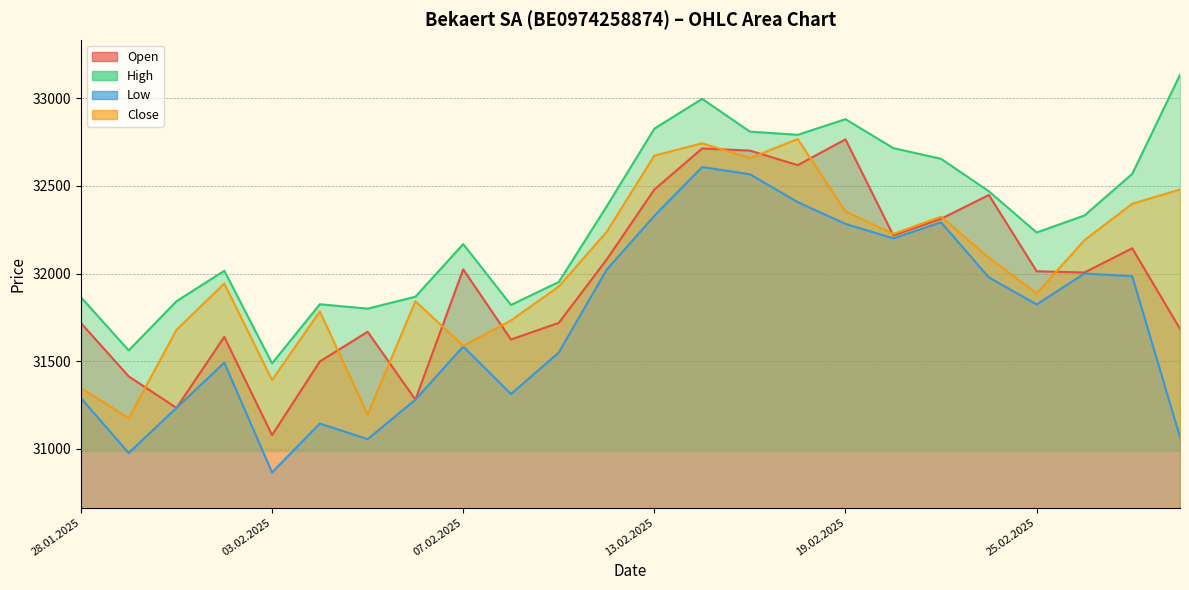

Reading right to left, transcribe all the data shown in this chart.

Open: 28.02.2025=31685	27.02.2025=32144	26.02.2025=32006	25.02.2025=32013	24.02.2025=32448	21.02.2025=32312	20.02.2025=32218	19.02.2025=32765	18.02.2025=32618	17.02.2025=32701	14.02.2025=32713	13.02.2025=32479	12.02.2025=32079	11.02.2025=31719	10.02.2025=31624	07.02.2025=32024	06.02.2025=31281	05.02.2025=31668	04.02.2025=31499	03.02.2025=31079	31.01.2025=31639	30.01.2025=31234	29.01.2025=31414	28.01.2025=31718
High: 28.02.2025=33133	27.02.2025=32568	26.02.2025=32331	25.02.2025=32234	24.02.2025=32469	21.02.2025=32654	20.02.2025=32715	19.02.2025=32880	18.02.2025=32791	17.02.2025=32809	14.02.2025=32996	13.02.2025=32826	12.02.2025=32382	11.02.2025=31952	10.02.2025=31821	07.02.2025=32168	06.02.2025=31868	05.02.2025=31800	04.02.2025=31825	03.02.2025=31488	31.01.2025=32016	30.01.2025=31842	29.01.2025=31562	28.01.2025=31865
Low: 28.02.2025=31067	27.02.2025=31985	26.02.2025=32000	25.02.2025=31824	24.02.2025=31978	21.02.2025=32292	20.02.2025=32201	19.02.2025=32283	18.02.2025=32407	17.02.2025=32566	14.02.2025=32607	13.02.2025=32329	12.02.2025=32021	11.02.2025=31550	10.02.2025=31313	07.02.2025=31584	06.02.2025=31281	05.02.2025=31056	04.02.2025=31145	03.02.2025=30866	31.01.2025=31492	30.01.2025=31234	29.01.2025=30977	28.01.2025=31290
Close: 28.02.2025=32479	27.02.2025=32398	26.02.2025=32190	25.02.2025=31887	24.02.2025=32090	21.02.2025=32324	20.02.2025=32226	19.02.2025=32354	18.02.2025=32767	17.02.2025=32658	14.02.2025=32743	13.02.2025=32672	12.02.2025=32237	11.02.2025=31926	10.02.2025=31733	07.02.2025=31588	06.02.2025=31842	05.02.2025=31196	04.02.2025=31784	03.02.2025=31393	31.01.2025=31943	30.01.2025=31679	29.01.2025=31175	28.01.2025=31348